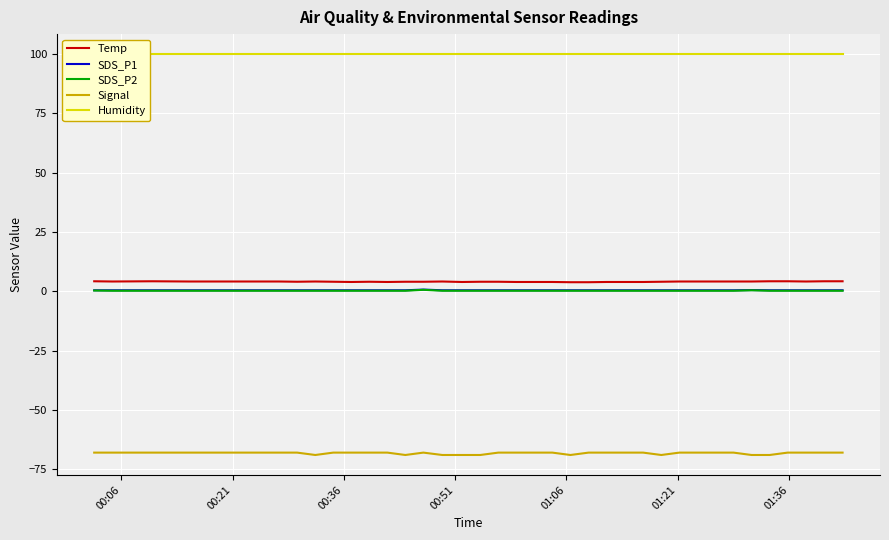

What are all the series names shown in the legend?

Temp, SDS_P1, SDS_P2, Signal, Humidity